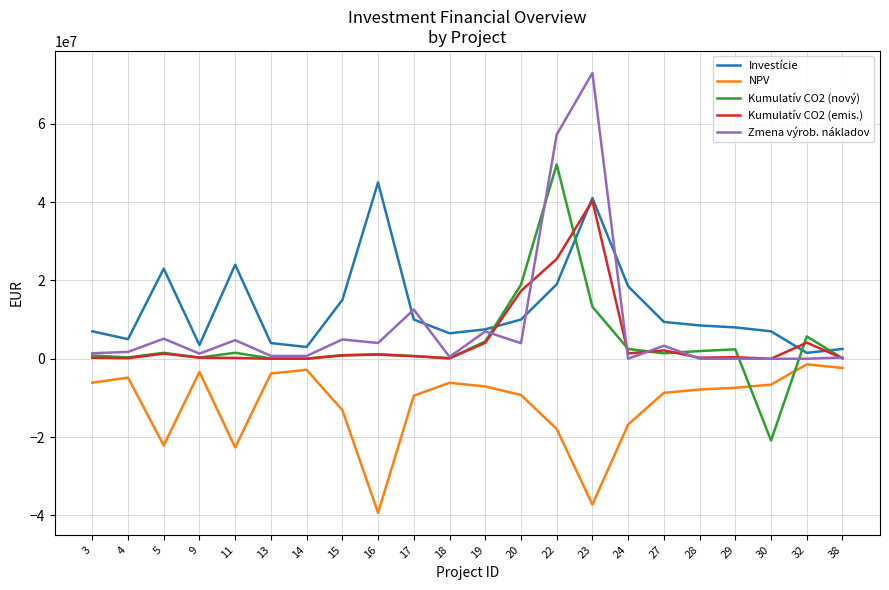

The value of Kumulatív CO2 (emis.) at 13 is -16543933.0. True or false?

False